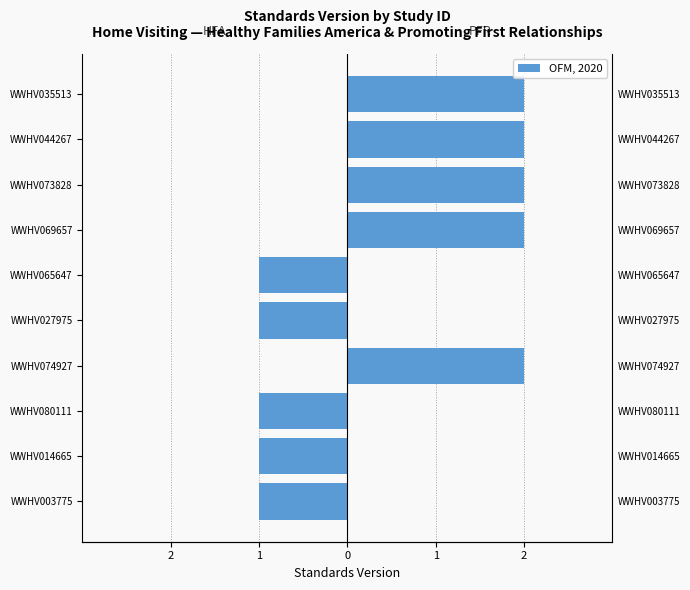

What is the smallest value displayed?

-1